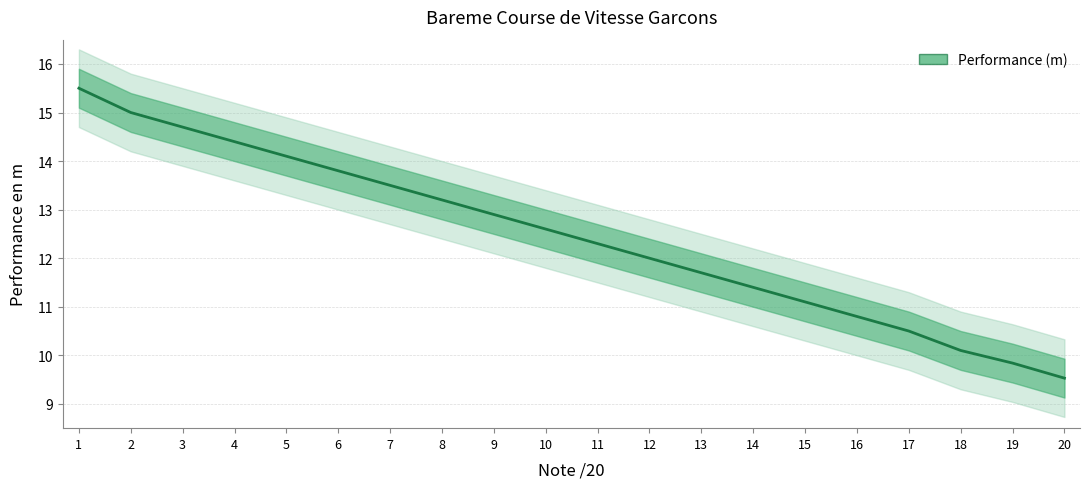

What is the change in value from 9 to 20?

-3.4